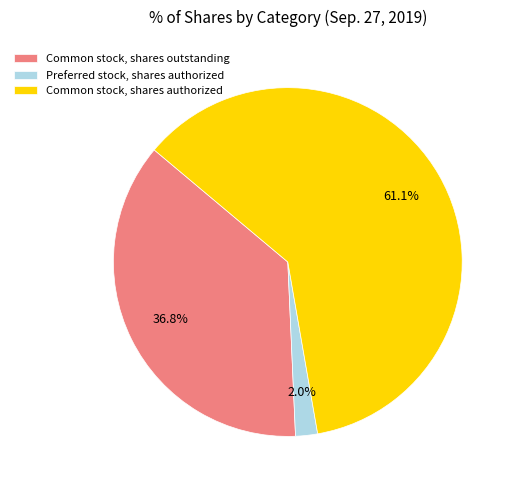

Rank the categories by value from highest to lowest.

Common stock, shares authorized, Common stock, shares outstanding, Preferred stock, shares authorized